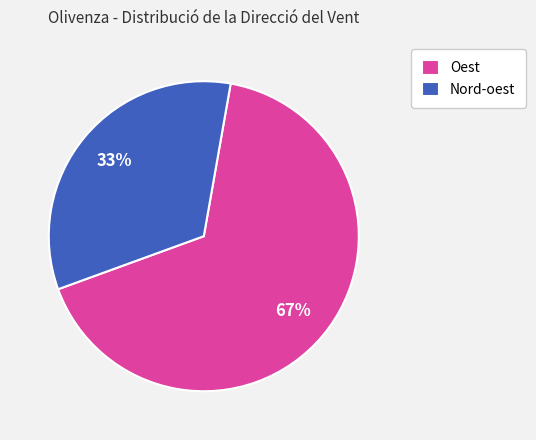

Is the sum of Oest and Nord-oest greater than half?

Yes